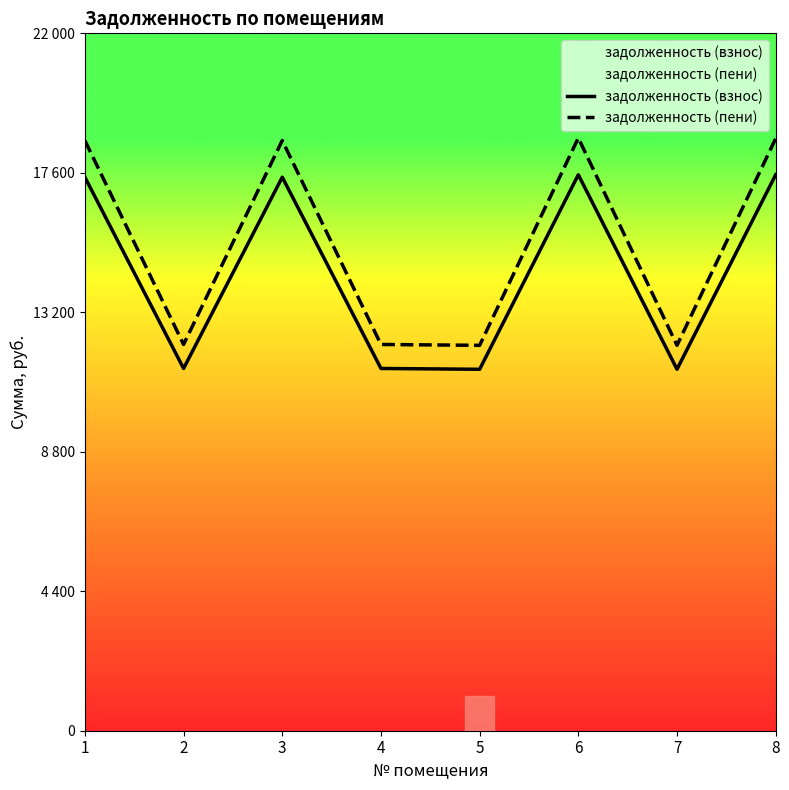

What is the maximum value for задолженность (пени)?

18701.2